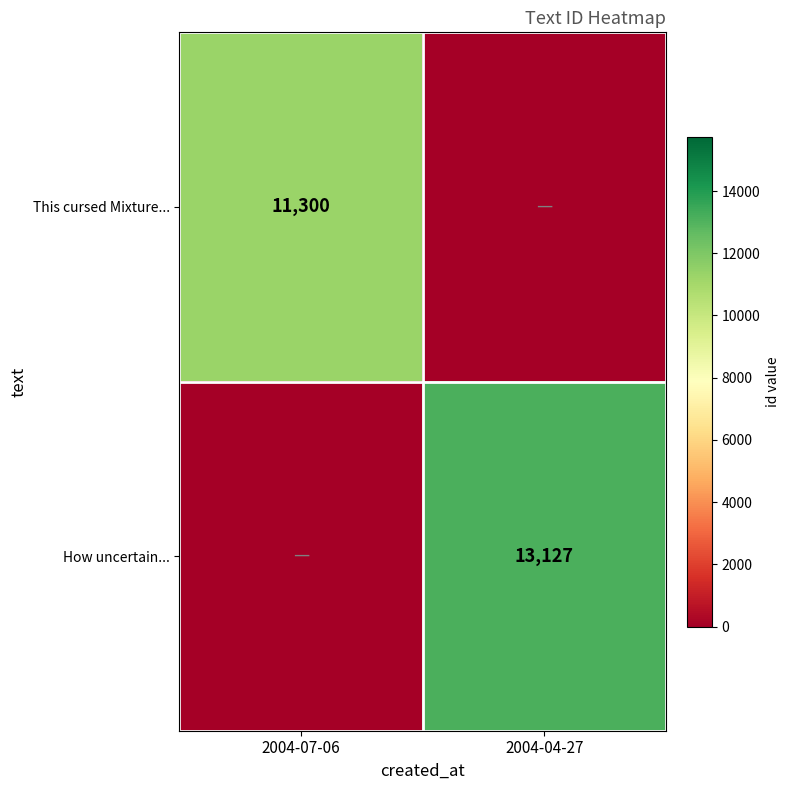

Is the value of How uncertain... at 2004-04-27 greater than the value of This cursed Mixture... at 2004-07-06?

Yes